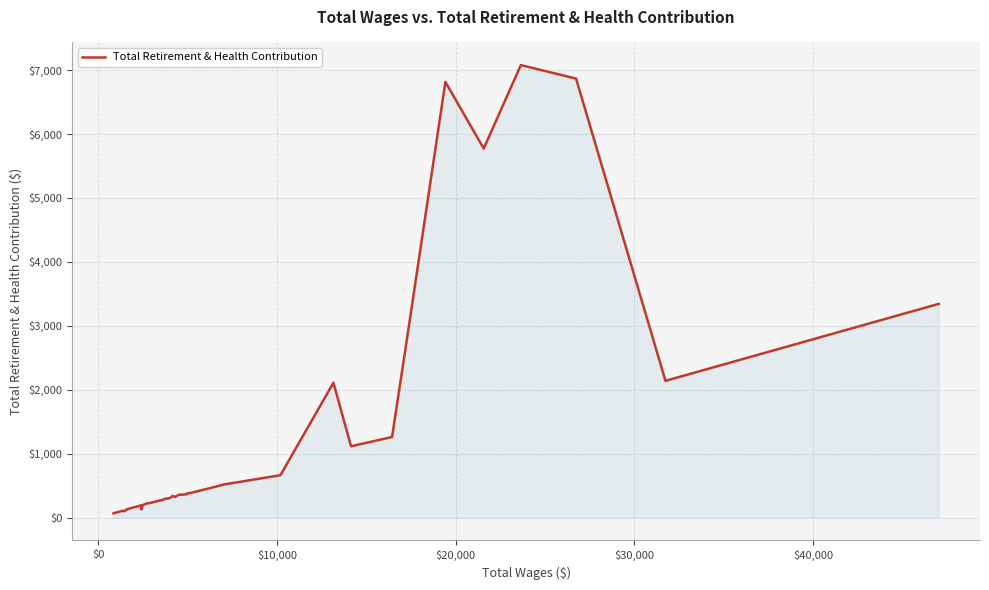

What is the difference between the maximum and minimum values?

7007